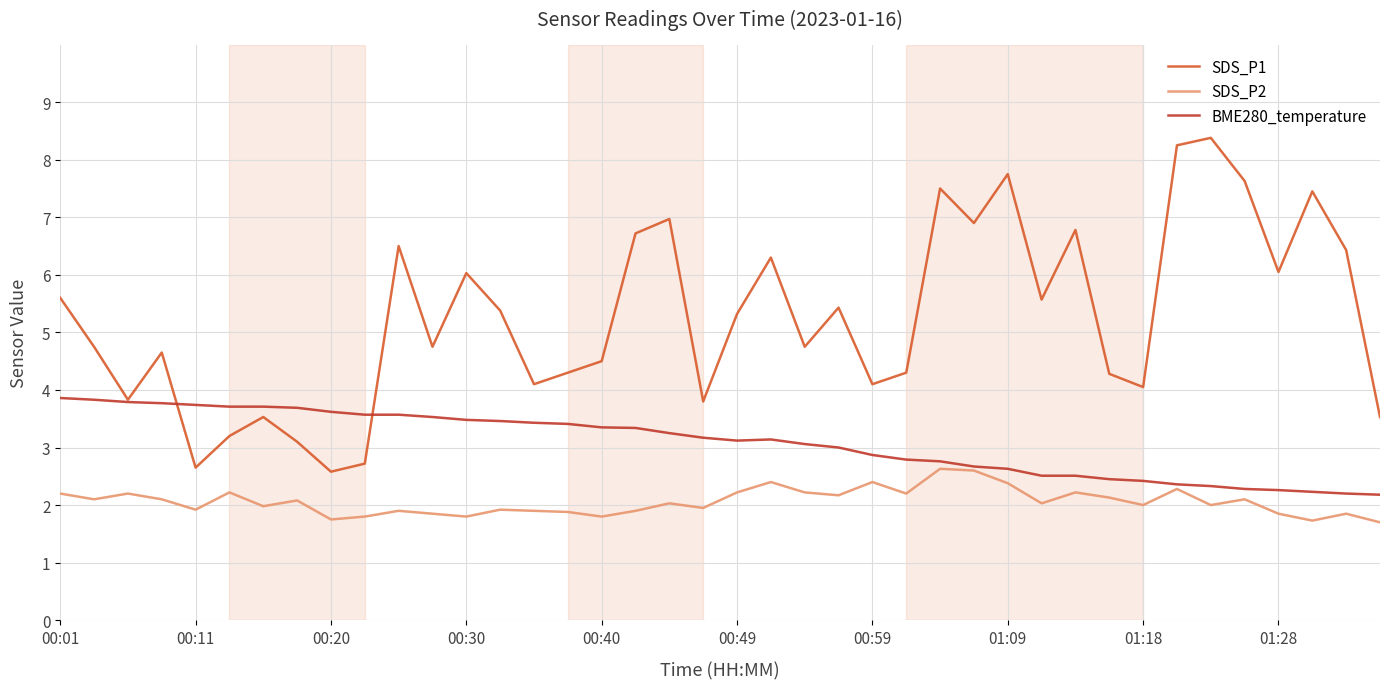

Which series has the largest total across all categories?

SDS_P1